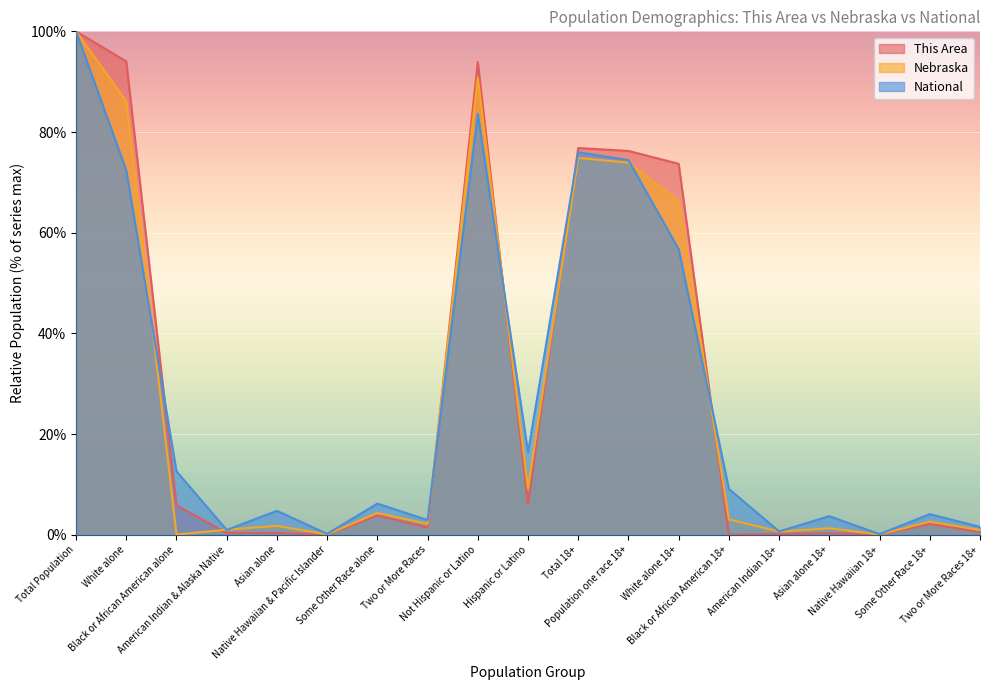

Count the number of categories in the chart.

19